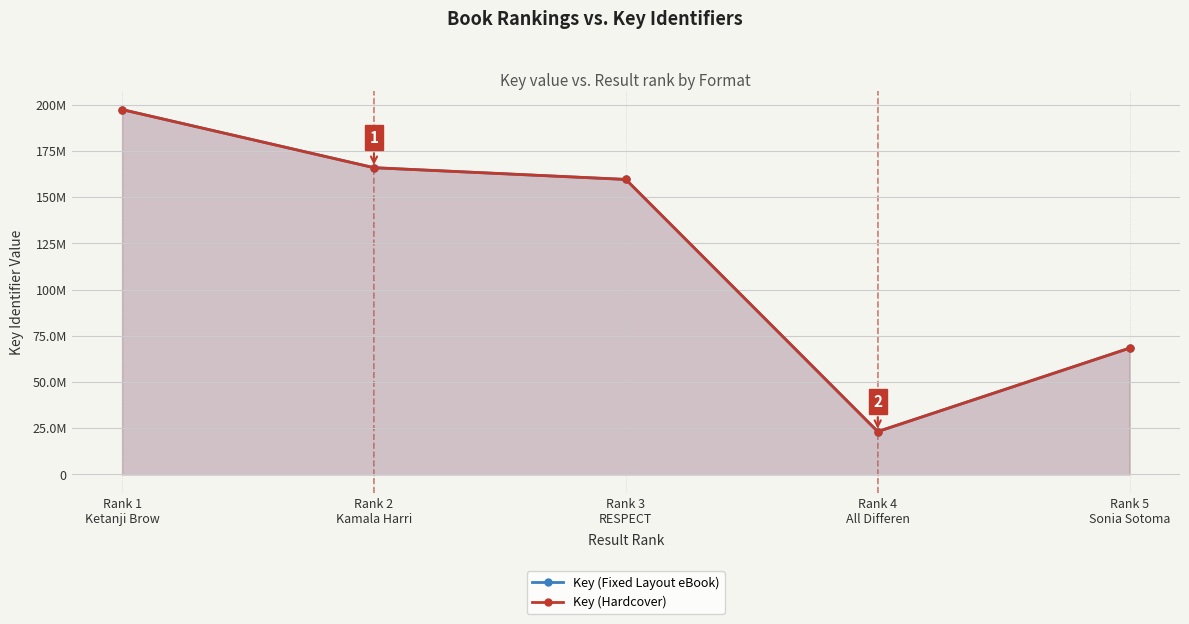

Reading left to right, transcribe all the data shown in this chart.

Key (Fixed Layout eBook): Rank 1
Ketanji Brow=197340591	Rank 2
Kamala Harri=165903850	Rank 3
RESPECT=159555107	Rank 4
All Differen=23195470	Rank 5
Sonia Sotoma=68333824
Key (Hardcover): Rank 1
Ketanji Brow=197340591	Rank 2
Kamala Harri=165903850	Rank 3
RESPECT=159555107	Rank 4
All Differen=23195470	Rank 5
Sonia Sotoma=68333824